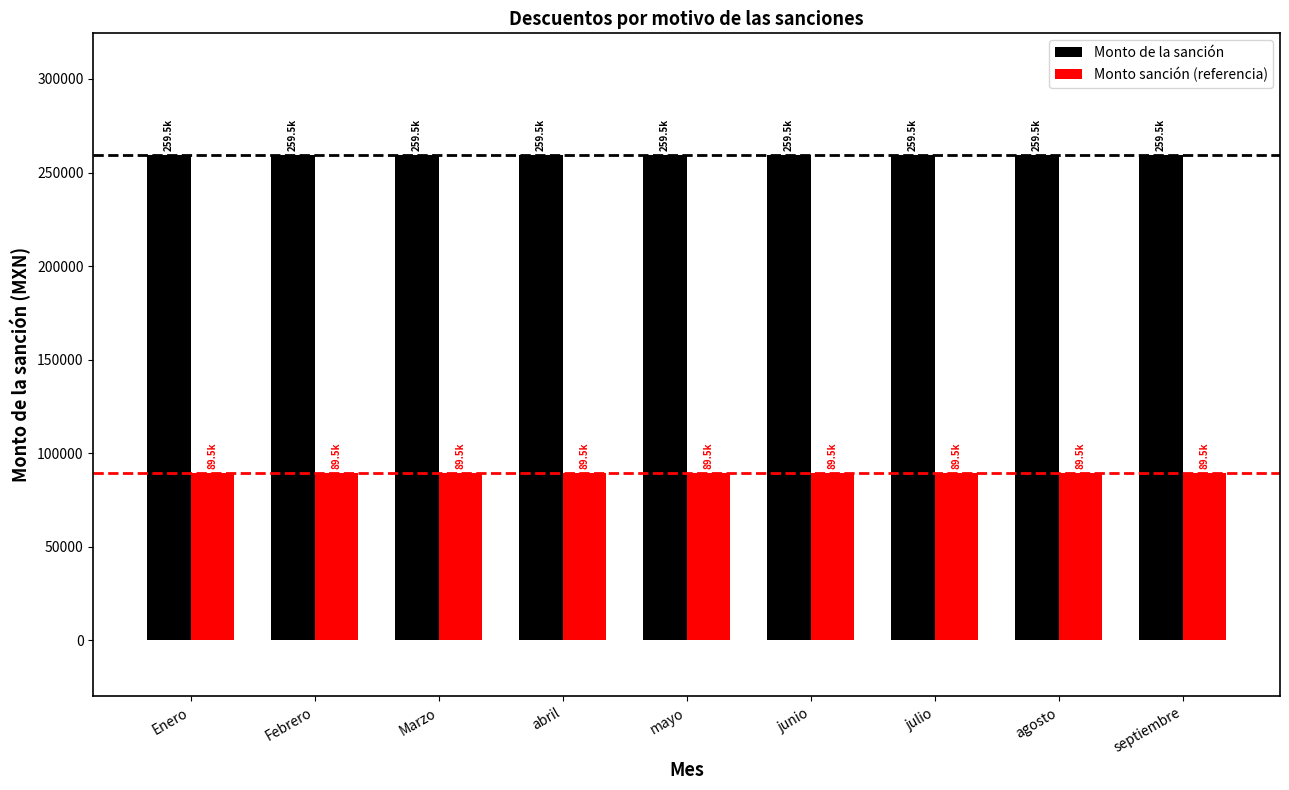

At agosto, list the series in order from largest to smallest.

Monto de la sanción, Monto sanción (referencia)